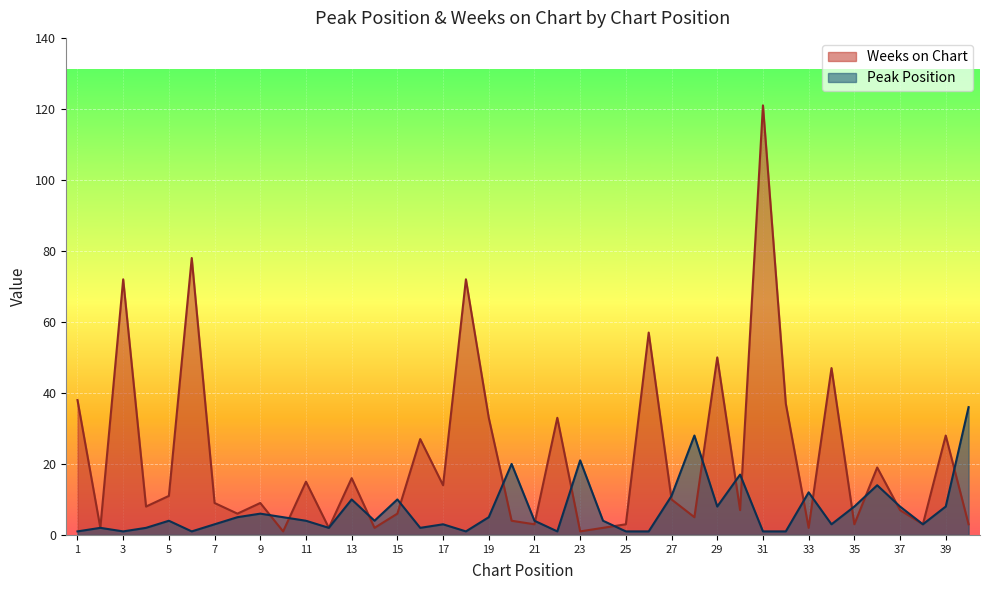

Reading left to right, list all the values displayed in this chart.

Peak Position: 1	2	1	2	4	1	3	5	6	5	4	2	10	4	10	2	3	1	5	20	4	1	21	4	1	1	11	28	8	17	1	1	12	3	8	14	8	3	8	36
Weeks on Chart: 38	2	72	8	11	78	9	6	9	1	15	2	16	2	6	27	14	72	33	4	3	33	1	2	3	57	10	5	50	7	121	37	2	47	3	19	7	3	28	3